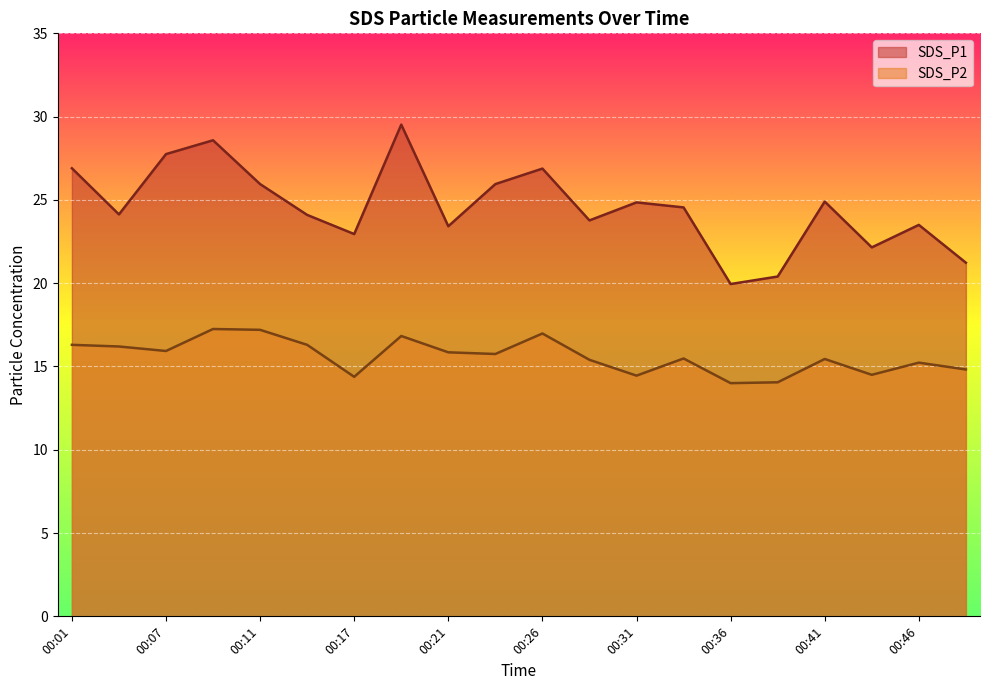

What is the average value of the SDS_P1 series?

24.6